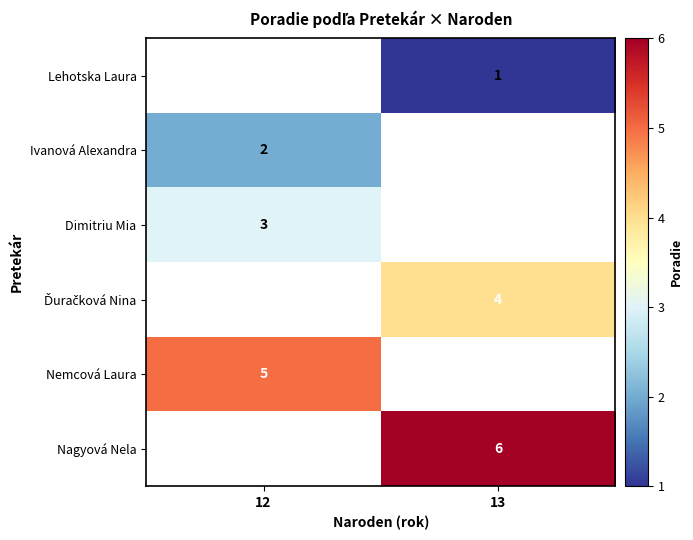

Is it true that row_5 equals 8.4 at 13?

False